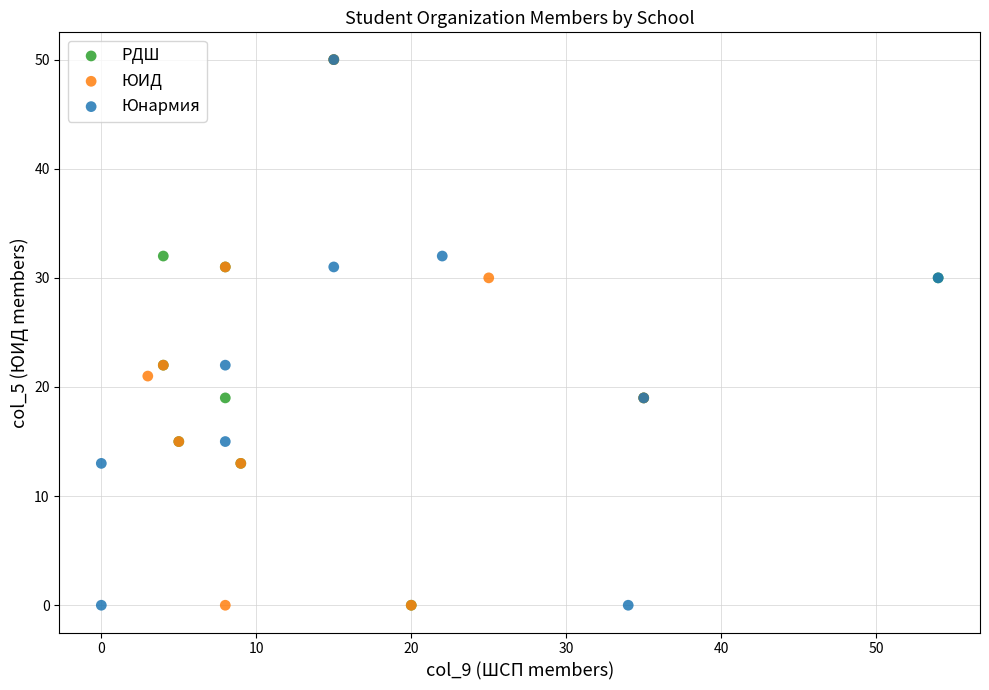

What are all the series names shown in the legend?

РДШ, ЮИД, Юнармия